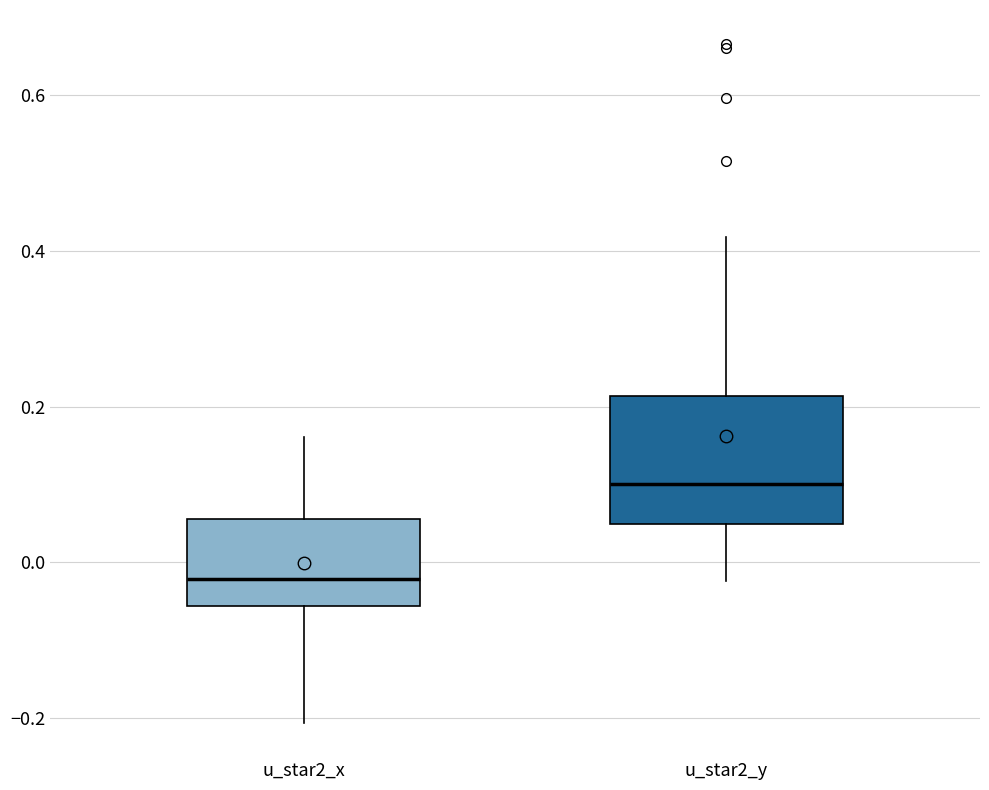

Which box's median line is the lowest?

u_star2_x